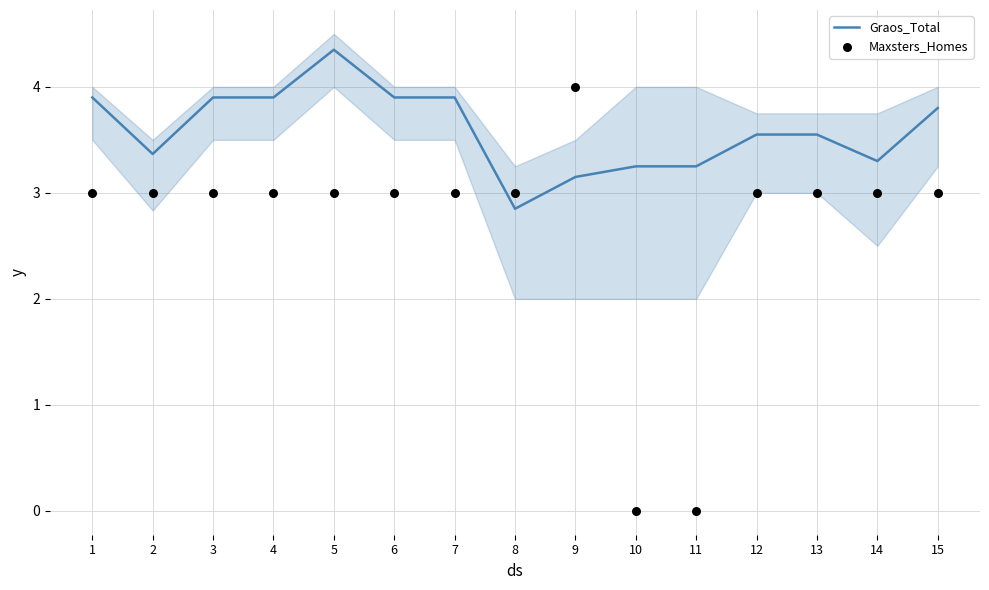

Which series reaches the minimum Y coordinate?

Maxsters_Homes